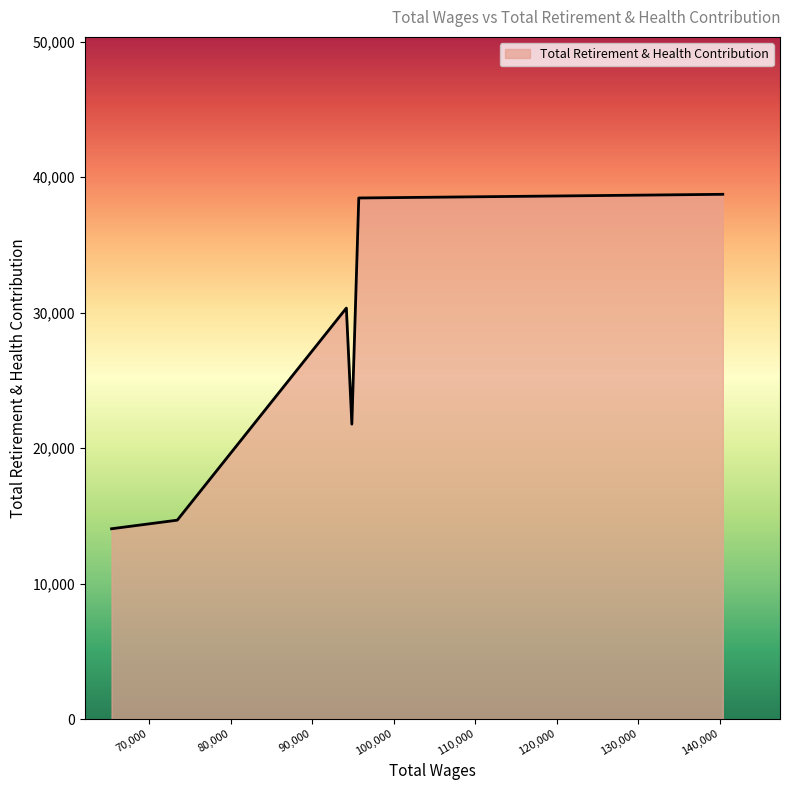

What is the average value?

26344